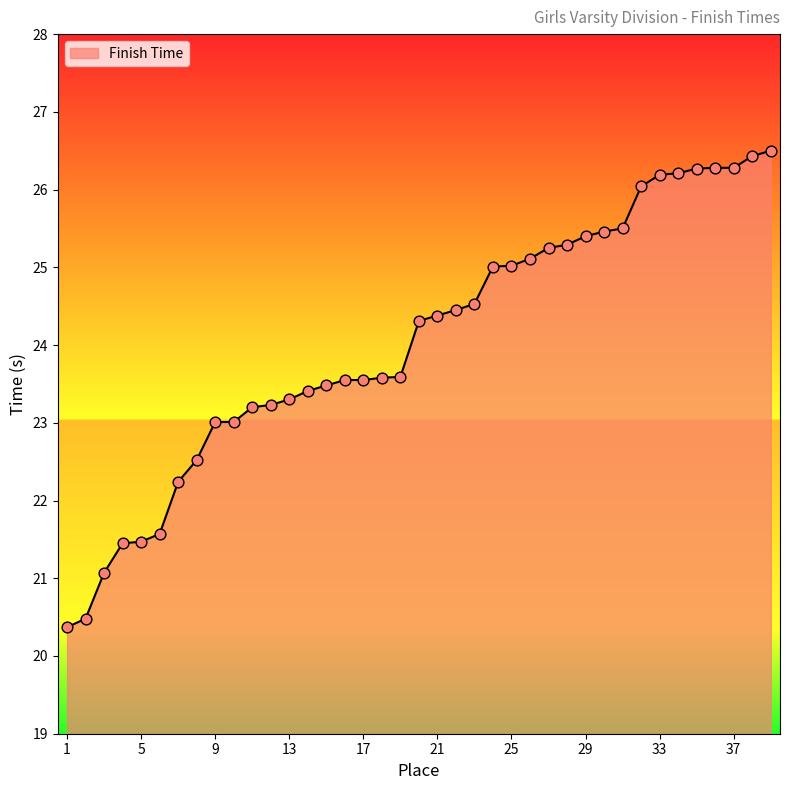

What is the maximum value shown in the chart?

26.5